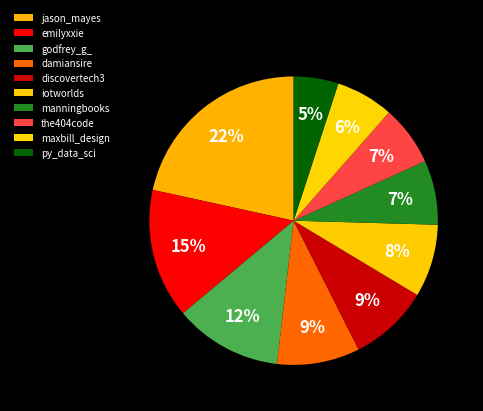

How many segments does this pie chart have?

10